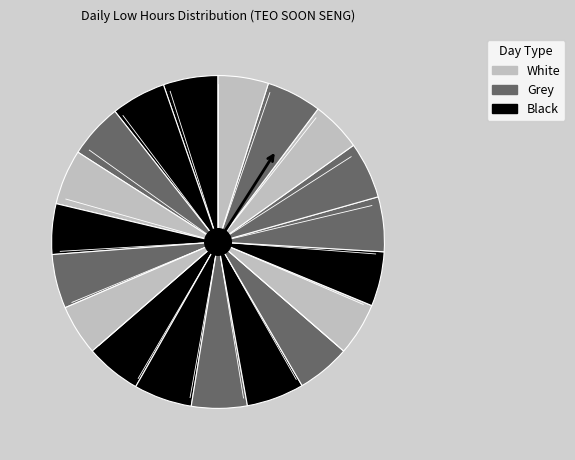

What is the largest slice in the pie chart?

9-Tue